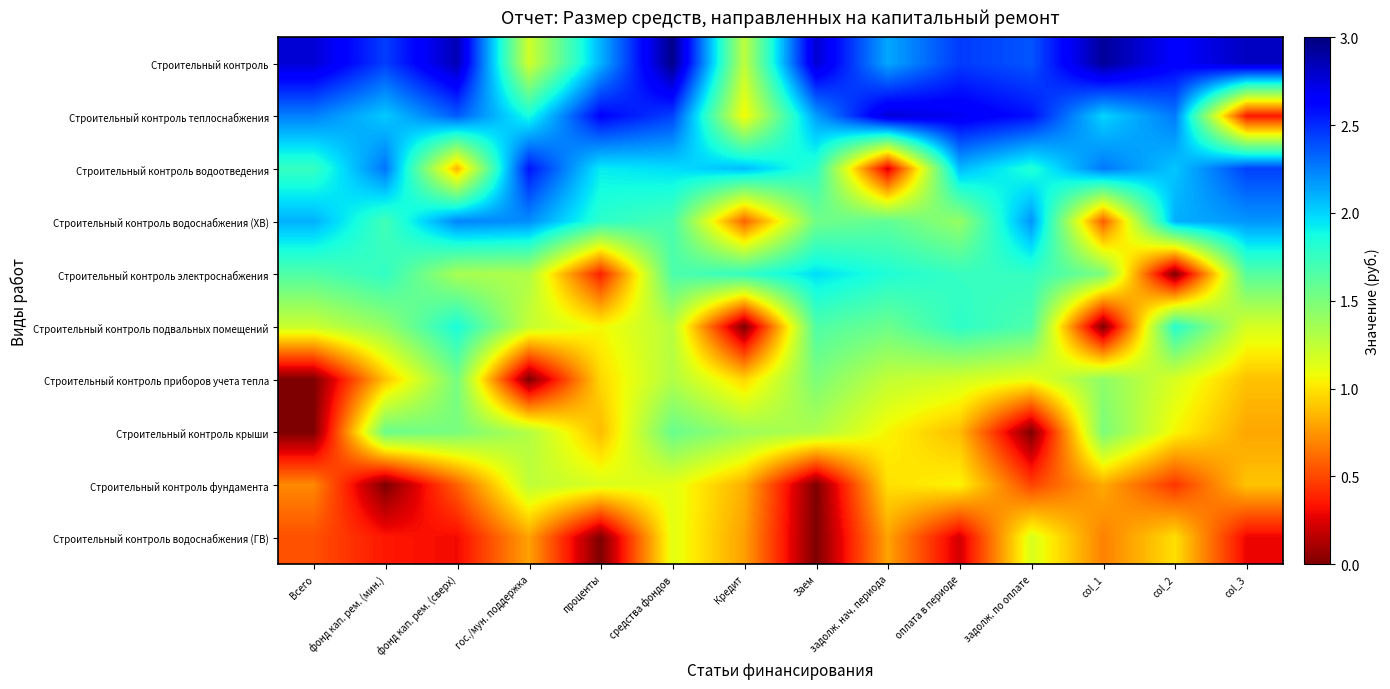

Count the number of data series in this chart.

10